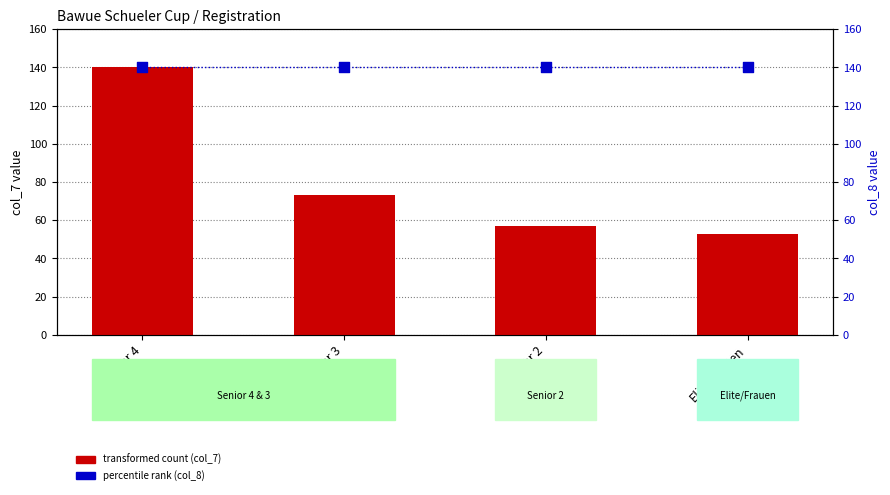

What are all the series names shown in the legend?

transformed count (col_7), percentile rank (col_8)